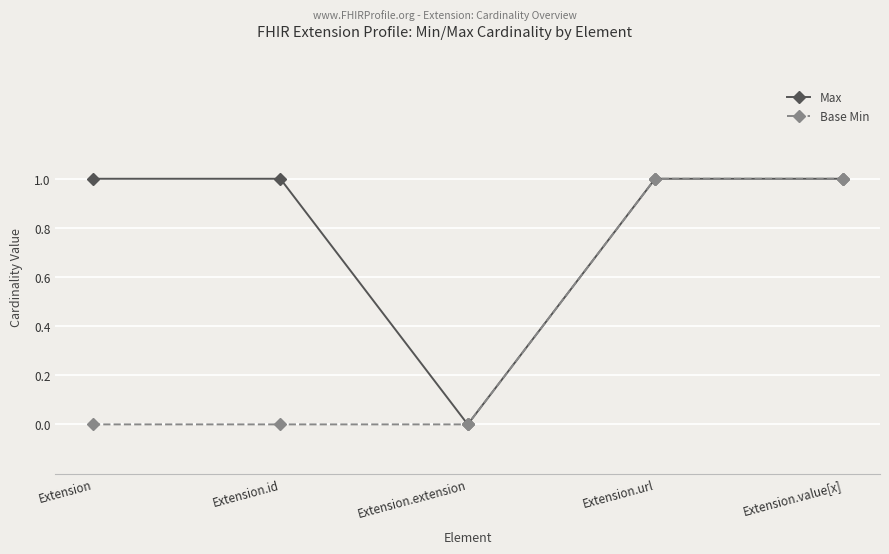

What is the label of the 4th point from the right?

Extension.id